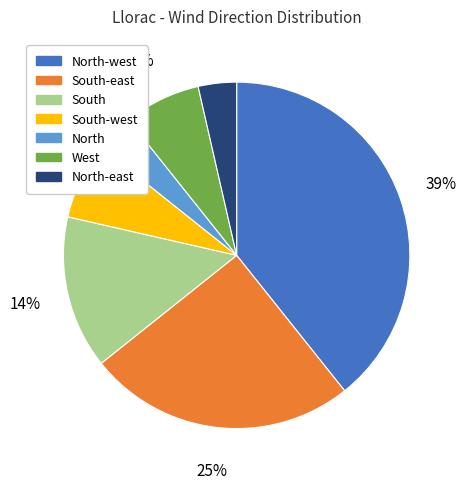

Combined, do South-west and North-west account for over 50%?

No